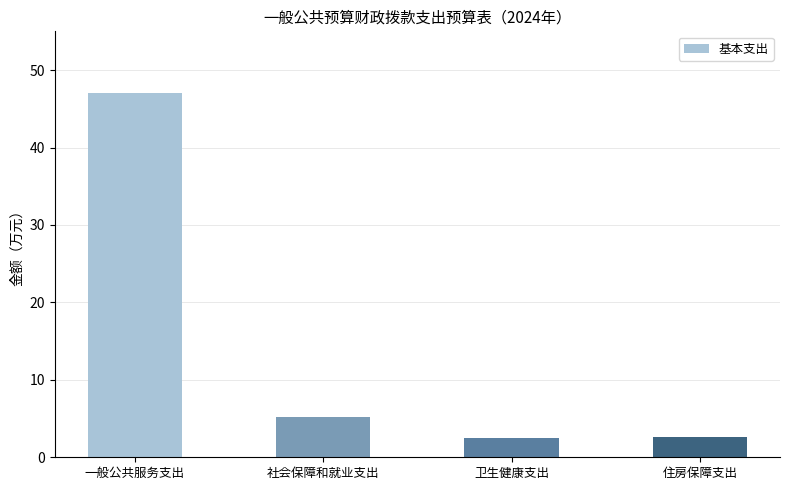

What is the smallest value displayed?

2.5